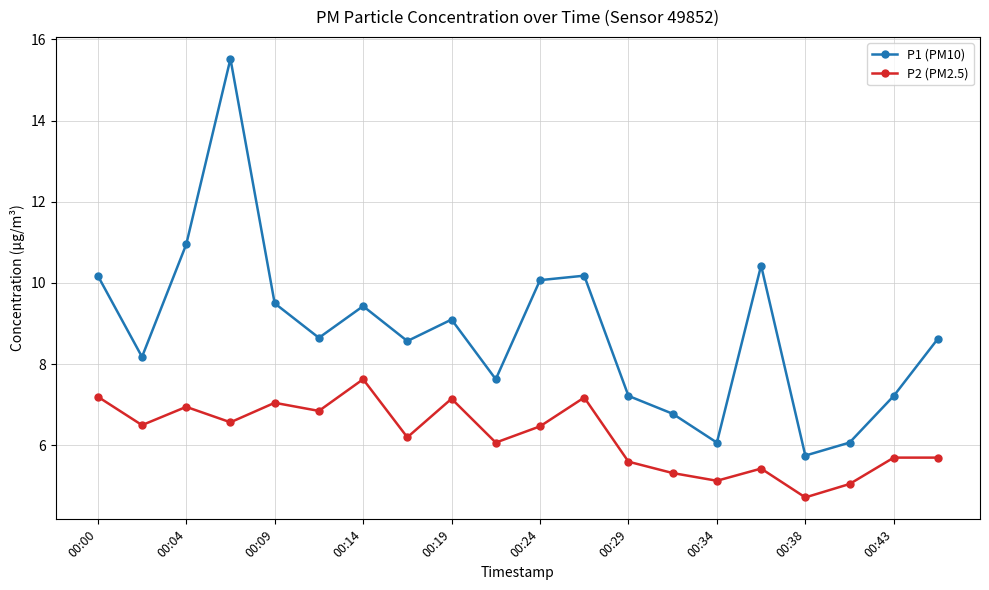

What is the minimum value shown in the chart?

4.7